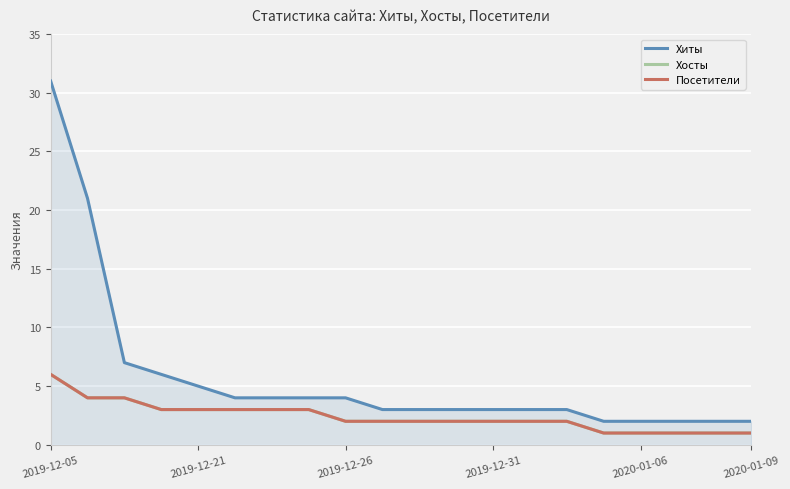

Does the chart have visible grid lines?

Yes